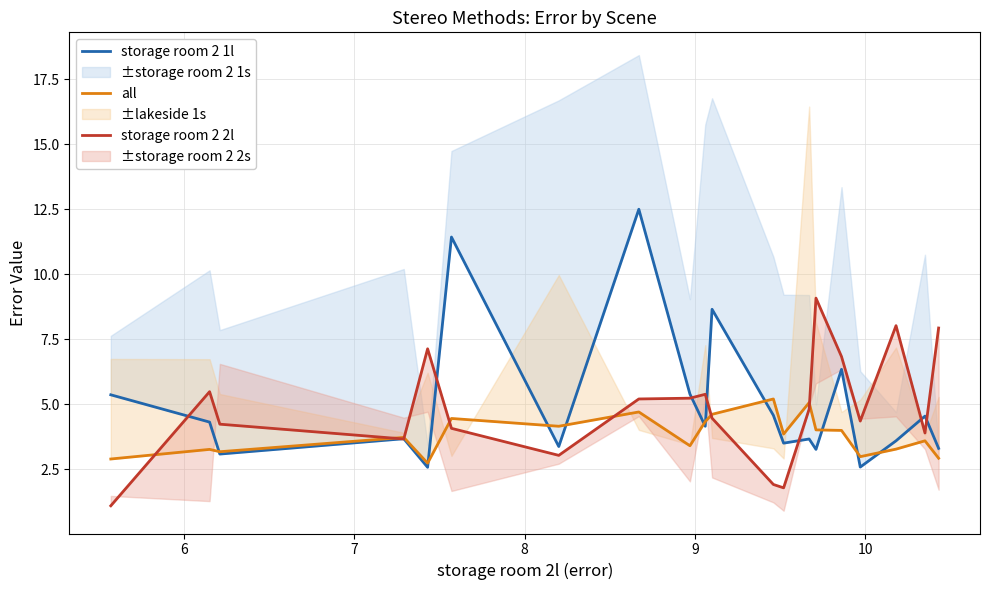

List the series in order of their peak value, lowest first.

all, storage room 2 2l, storage room 2 1l